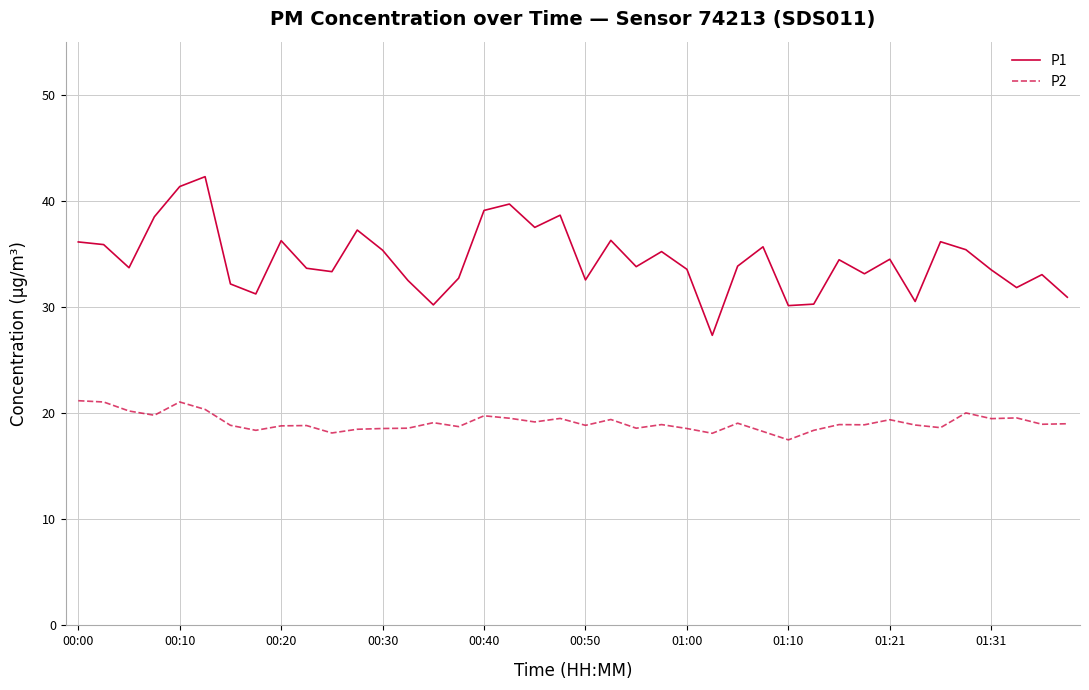

Rank the series by their maximum value, from lowest to highest.

P2, P1